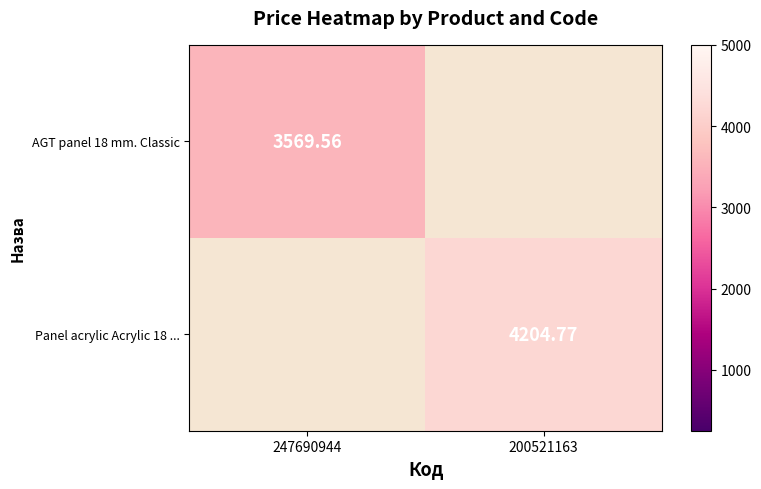

How many positive values does the Panel acrylic Acrylic 18 ... series have?

1